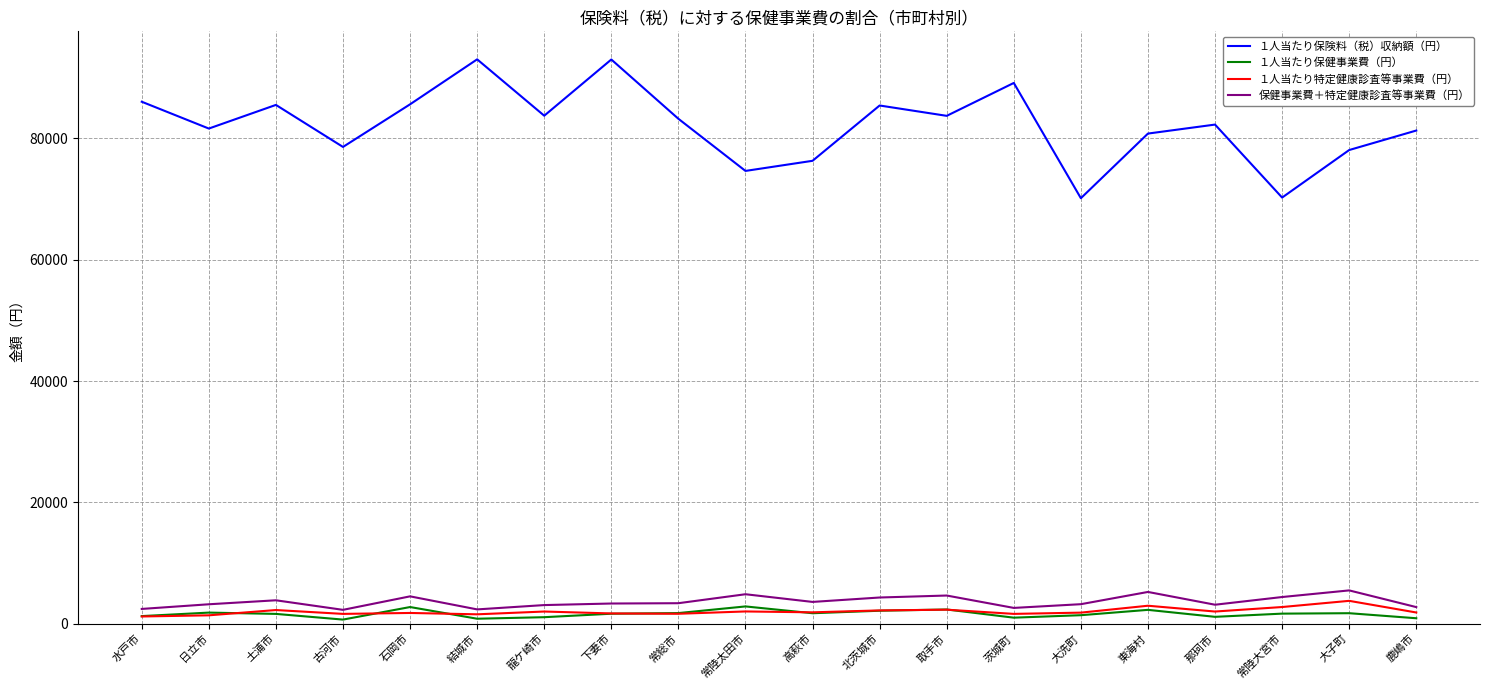

What is the total value across all series at 常総市?

89972